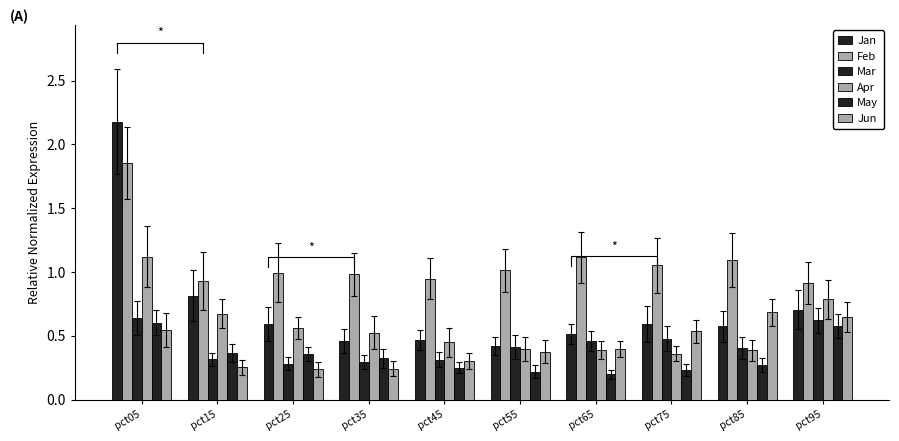

What is the lowest value of the Apr series?

0.4